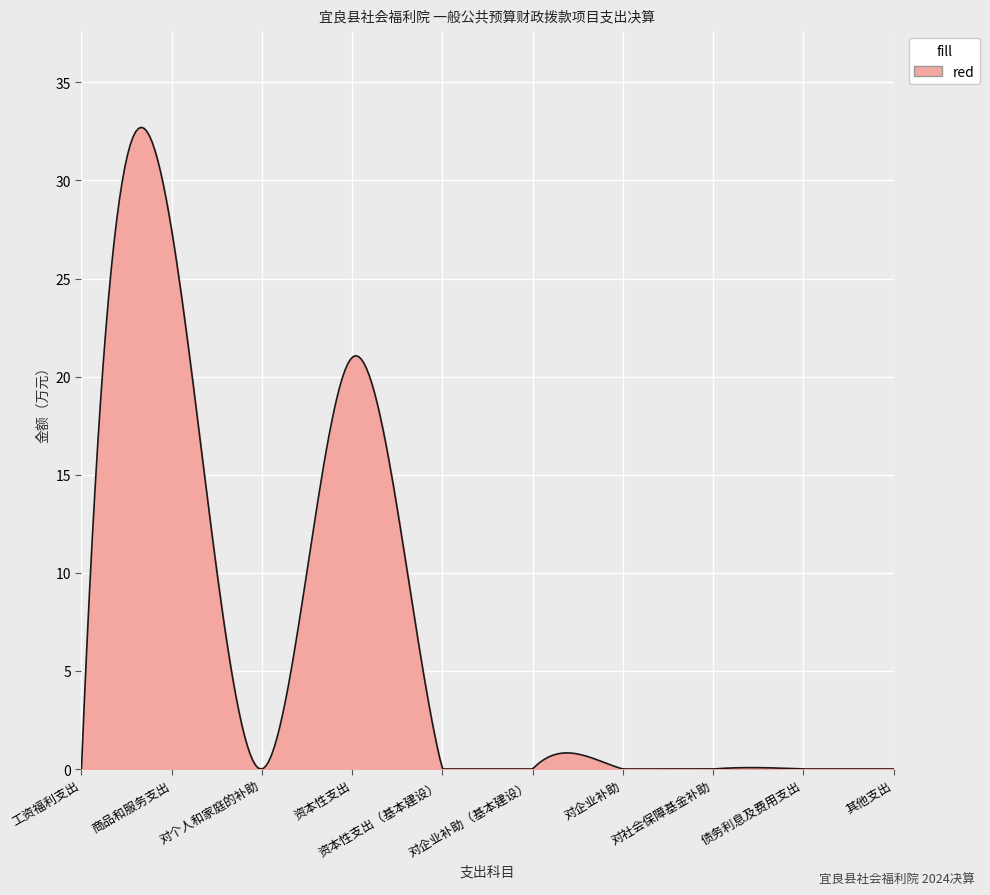

What is the difference between the maximum and minimum values?

32.7